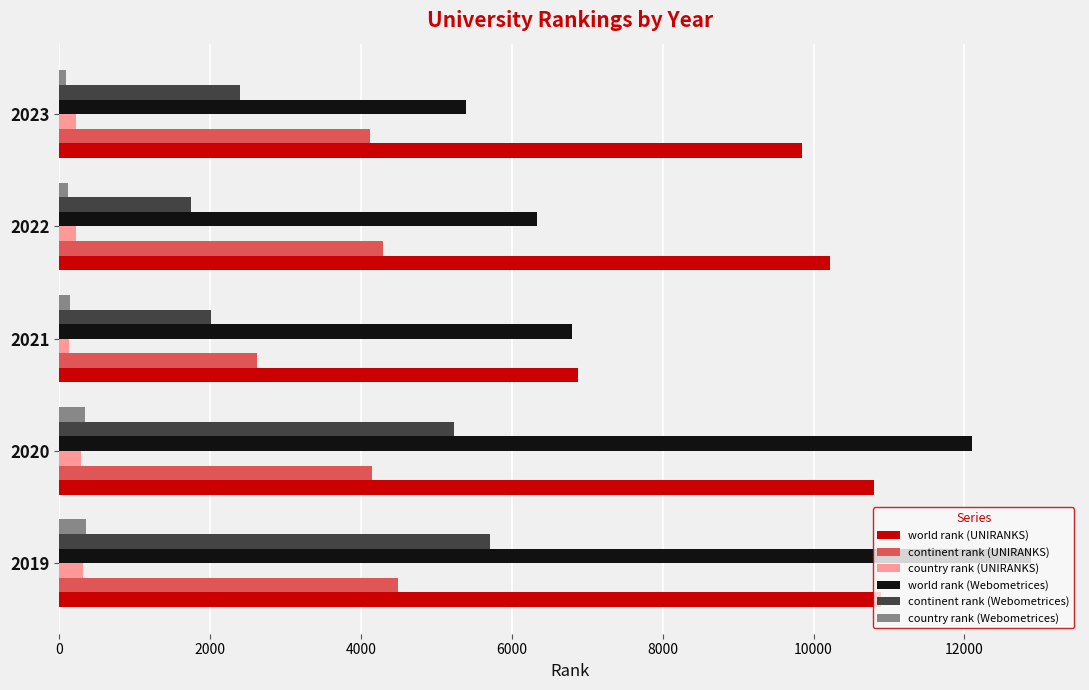

Where is world rank (UNIRANKS) nearest to the value 8884?

2023